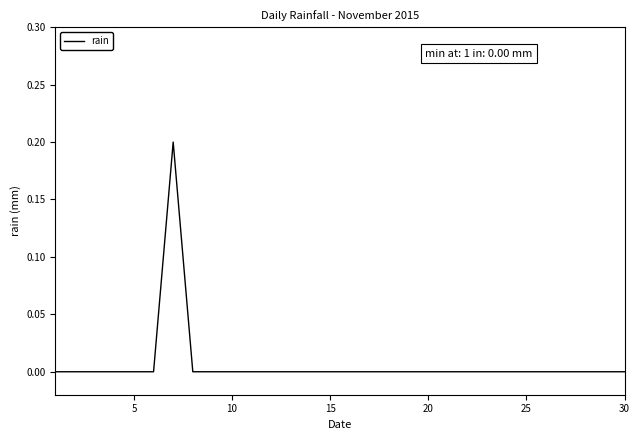

Is this an area chart (filled region under the line)?

No